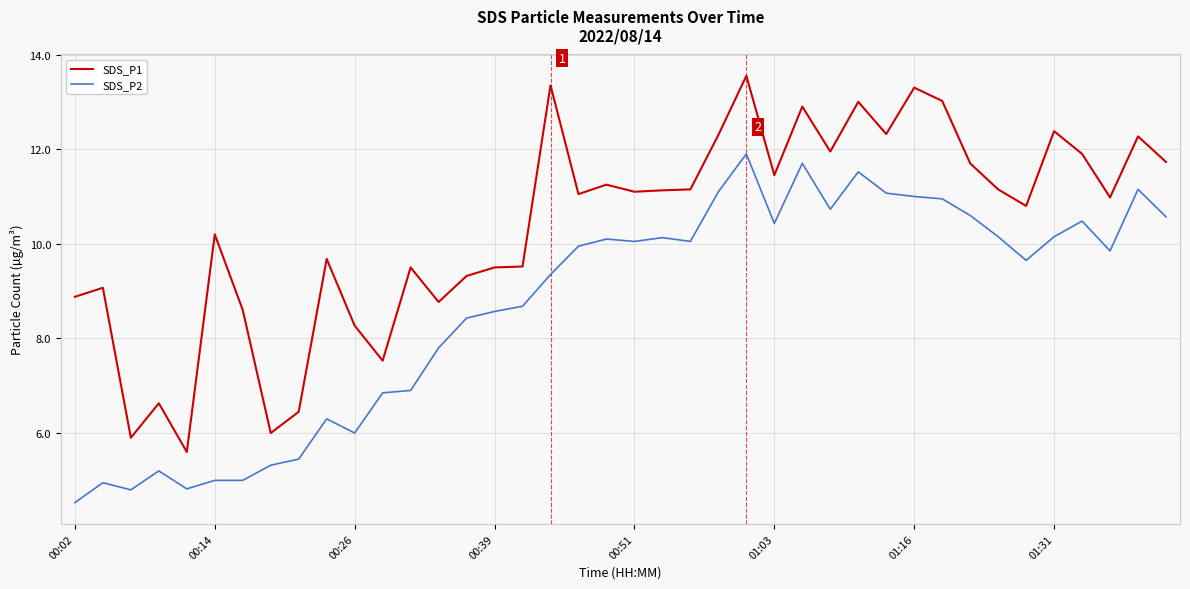

Which series has the largest total across all categories?

SDS_P1